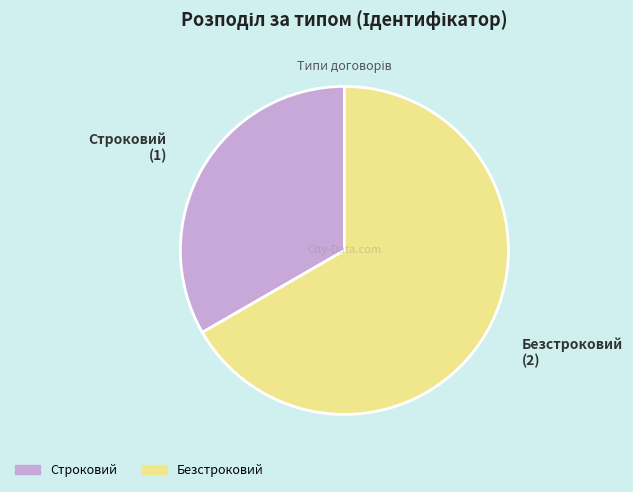

Is there a majority slice in this chart?

Yes